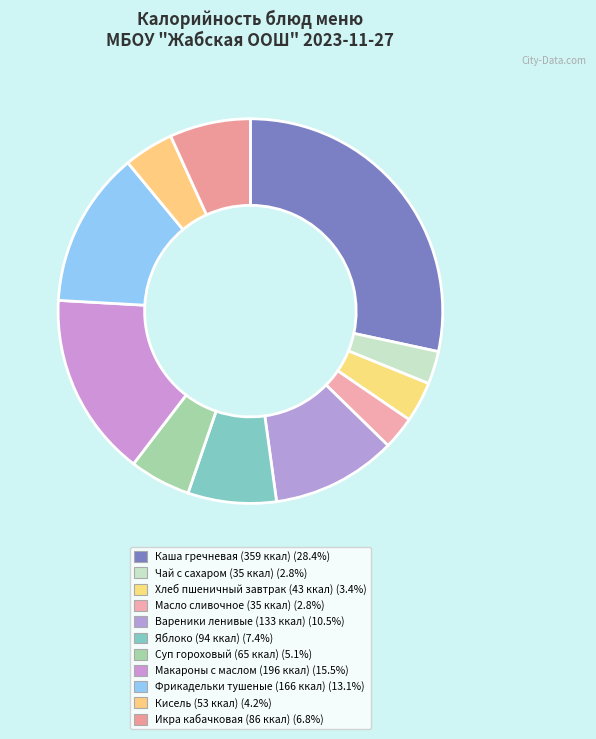

To the nearest percent, what is the difference between the largest and smallest slice percentages?

26%